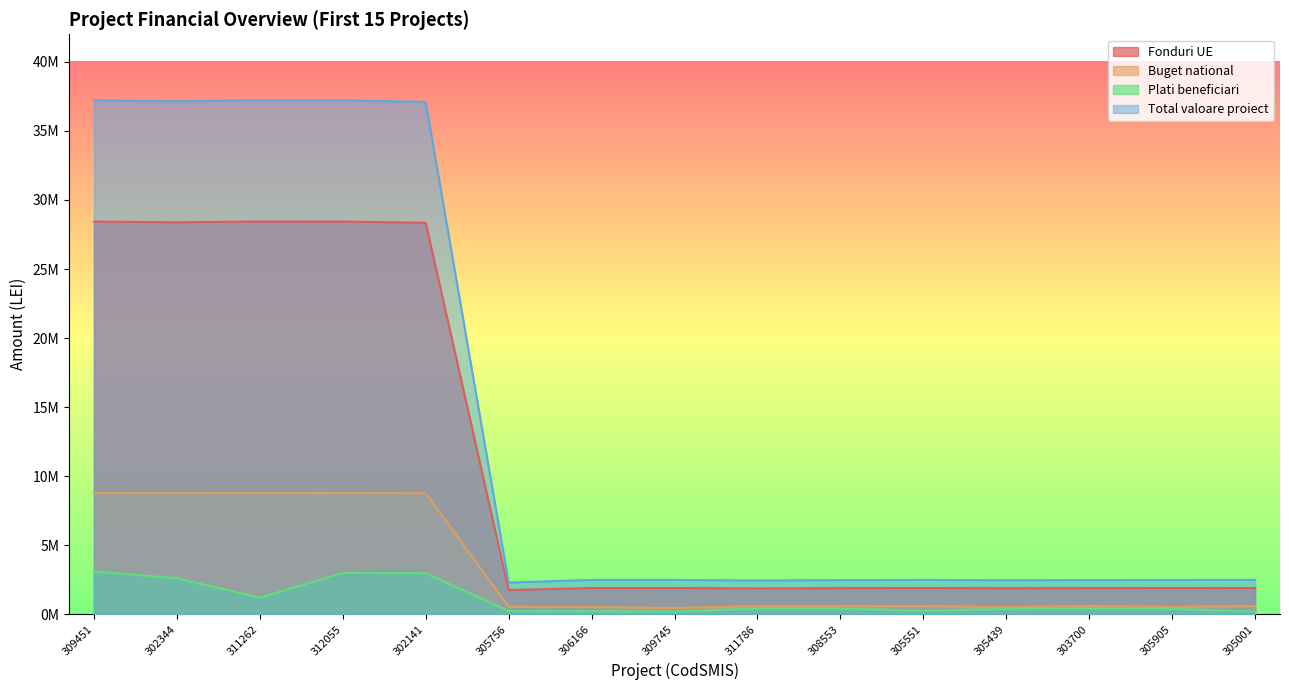

Reading left to right, extract all data points from this chart.

Fonduri UE: 309451=28434614.2	302344=28383944.1	311262=28442886.4	312055=28437687.5	302141=28346991.1	305756=1749387.5	306166=1895801.4	309745=1896144.1	311786=1864679.9	308553=1886395.6	305551=1895872.3	305439=1880438.4	303700=1888325.0	305905=1893948.0	305001=1895850.4
Buget national: 309451=8781277.9	302344=8765629.8	311262=8783832.6	312055=8782227.0	302141=8754217.8	305756=540252.0	306166=516673.0	309745=449940.7	311786=575857.0	308553=576148.0	305551=580007.5	305439=512742.0	303700=583159.2	305905=526670.3	305001=585483.2
Plati beneficiari: 309451=3088000.0	302344=2604185.1	311262=1195500.0	312055=2993435.0	302141=2968096.7	305756=228964.0	306166=218971.0	309745=190689.1	311786=409807.8	308553=412621.5	305551=245654.9	305439=383326.5	303700=415343.0	305905=391402.5	305001=180000.0
Total valoare proiect: 309451=37215892.1	302344=37149574.0	311262=37226719.0	312055=37219914.5	302141=37101208.9	305756=2289639.5	306166=2481269.5	309745=2481718.0	311786=2440536.9	308553=2468959.0	305551=2481362.3	305439=2461162.0	303700=2471484.1	305905=2478843.7	305001=2481333.6